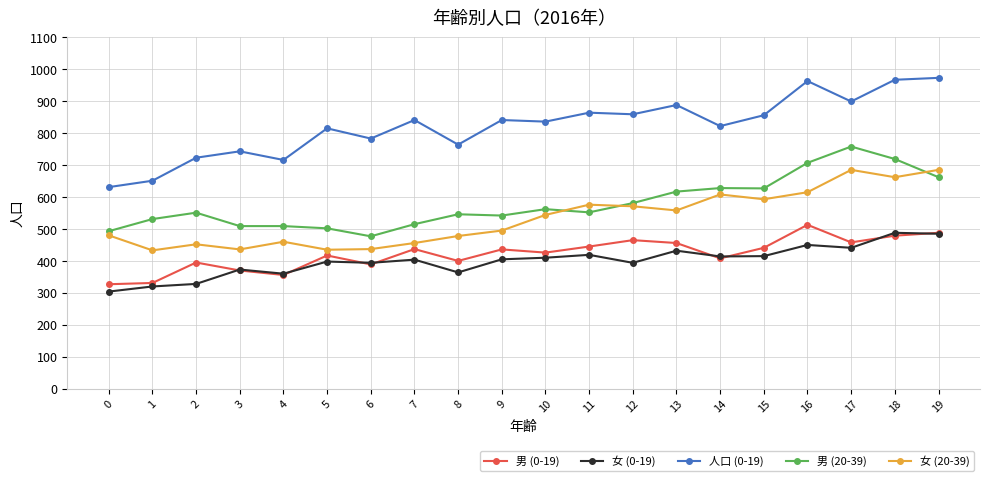

How many data points in 女 (20-39) are less than 544?

10